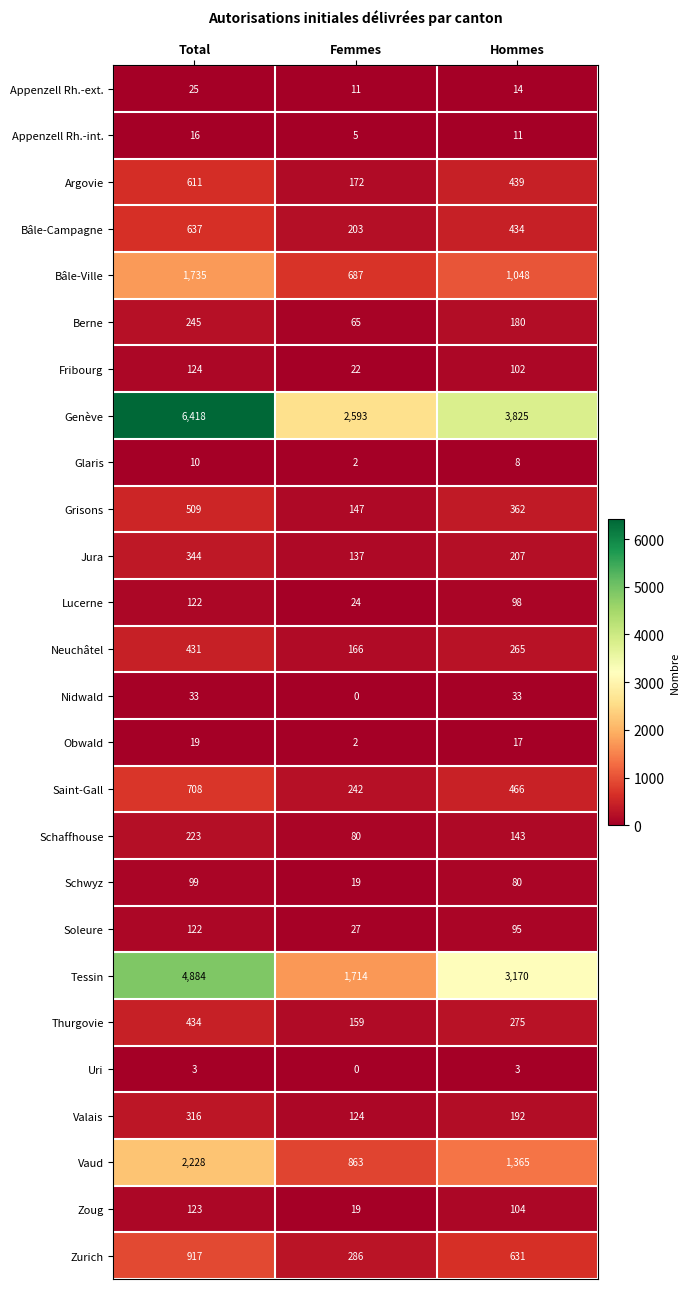

Count the Glaris values in the range 2 to 10.

3